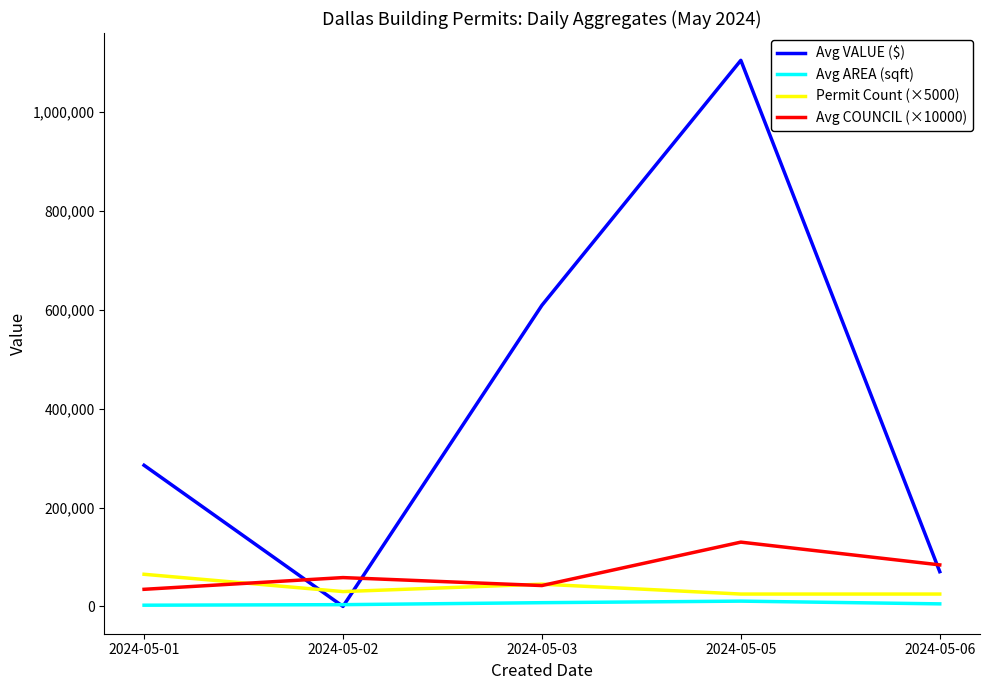

How many lines are shown in the chart?

4